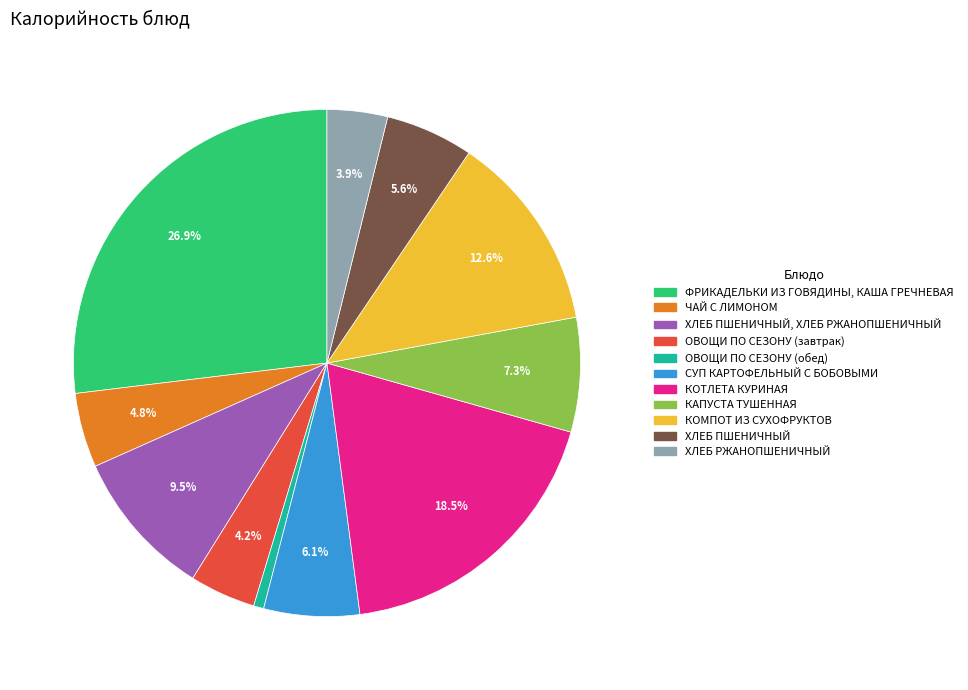

Is there a majority slice in this chart?

No